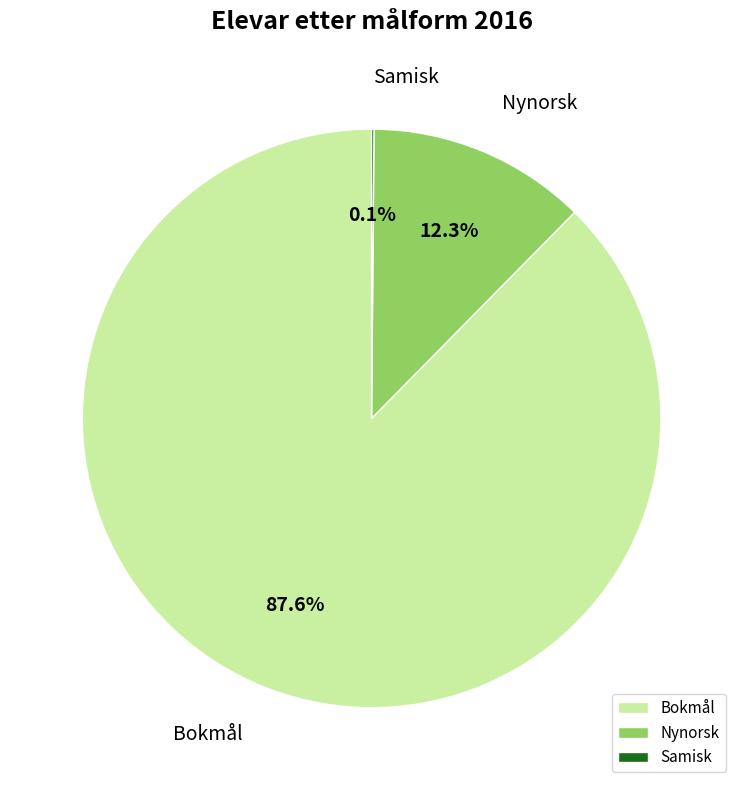

Which category has the biggest portion of the pie?

Bokmål